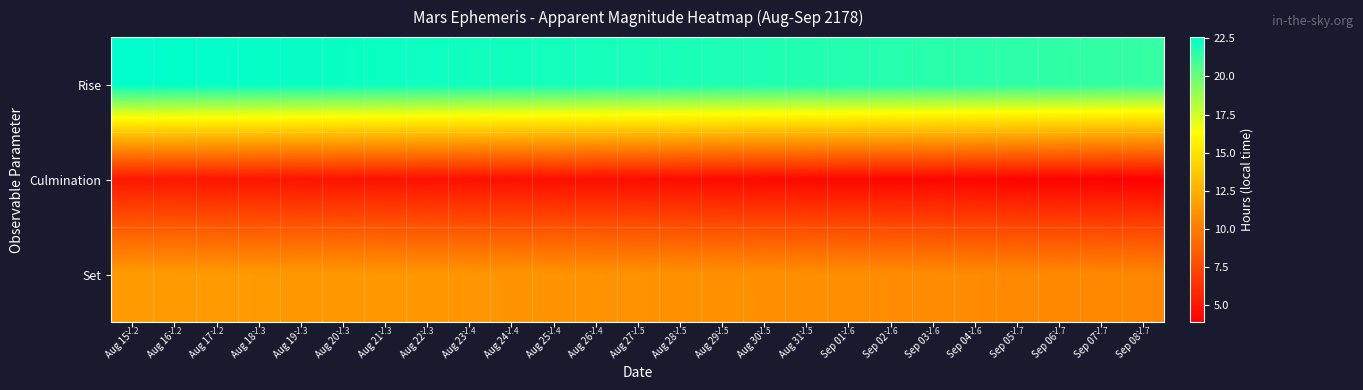

The Set series shows 11.3 at Aug 20. True or false?

True